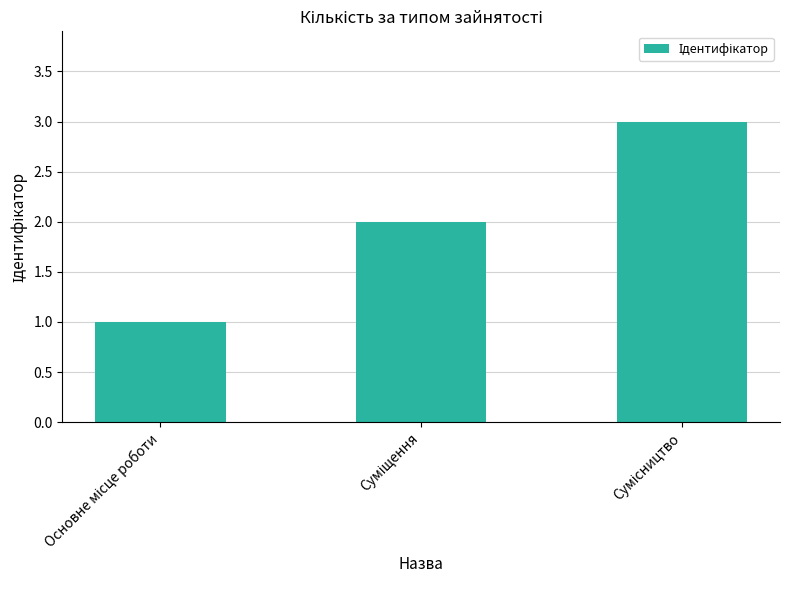

What is the greatest value displayed?

3